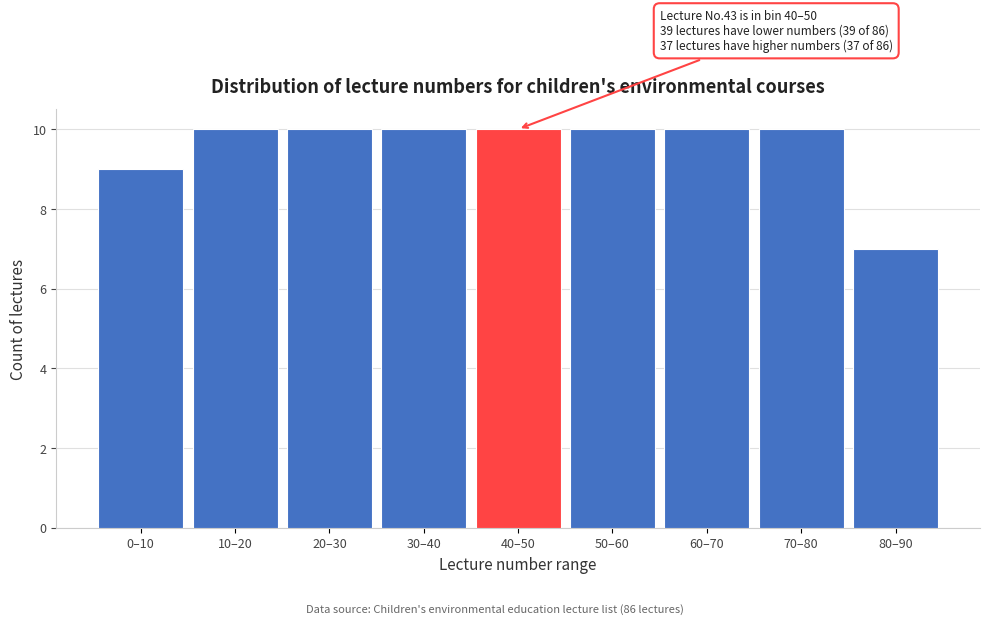

Reading left to right, extract all data points from this chart.

0–10=9	10–20=10	20–30=10	30–40=10	40–50=10	50–60=10	60–70=10	70–80=10	80–90=7